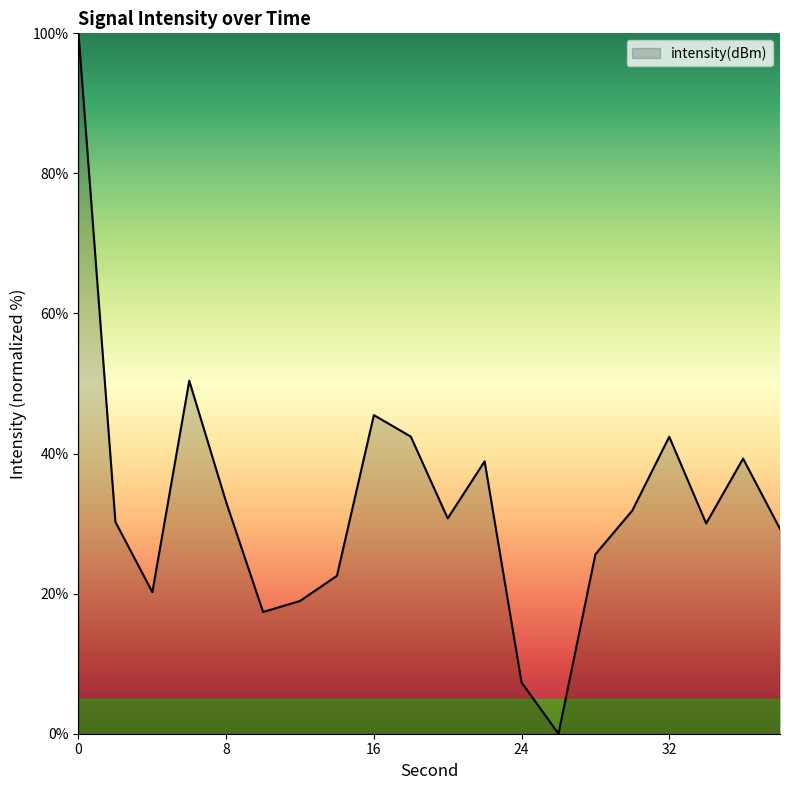

How many positive values are there?

19